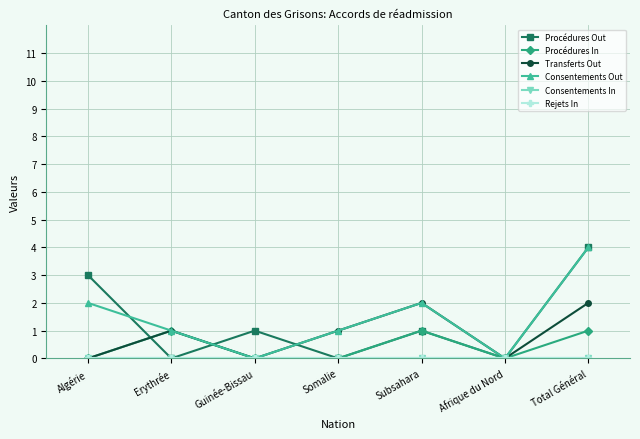

At which category does the chart reach its minimum across all series?

Erythrée